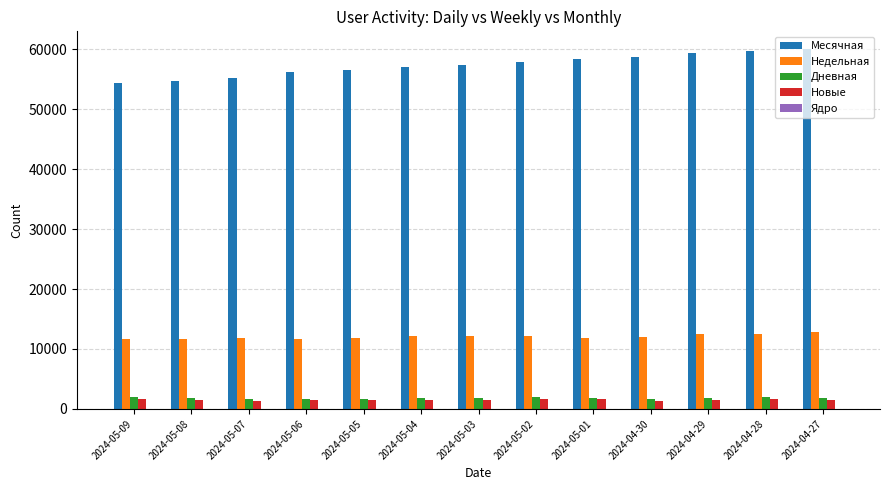

Does the chart contain stacked bars?

No